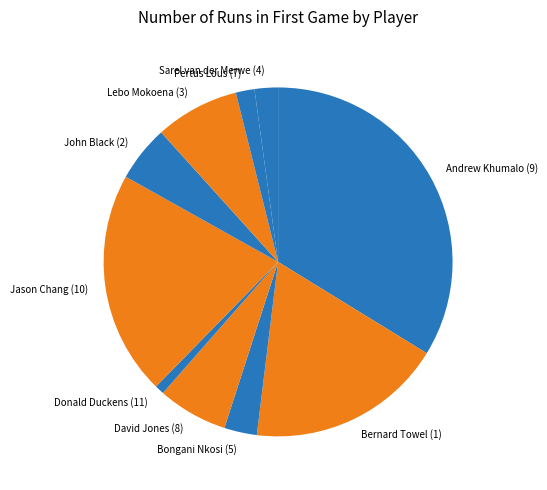

Between Bongani Nkosi (5) and Donald Duckens (11), which is larger?

Bongani Nkosi (5)